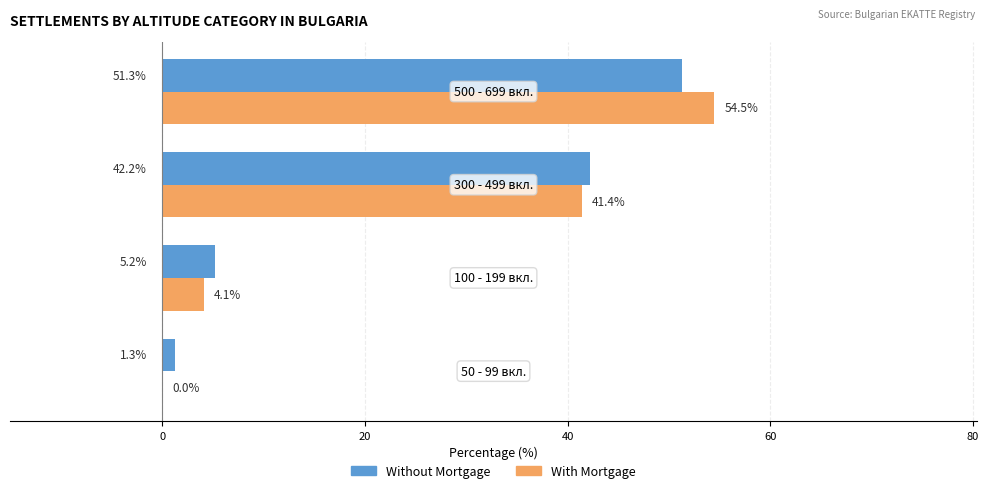

What is the sum of all Without Mortgage values?

100.0